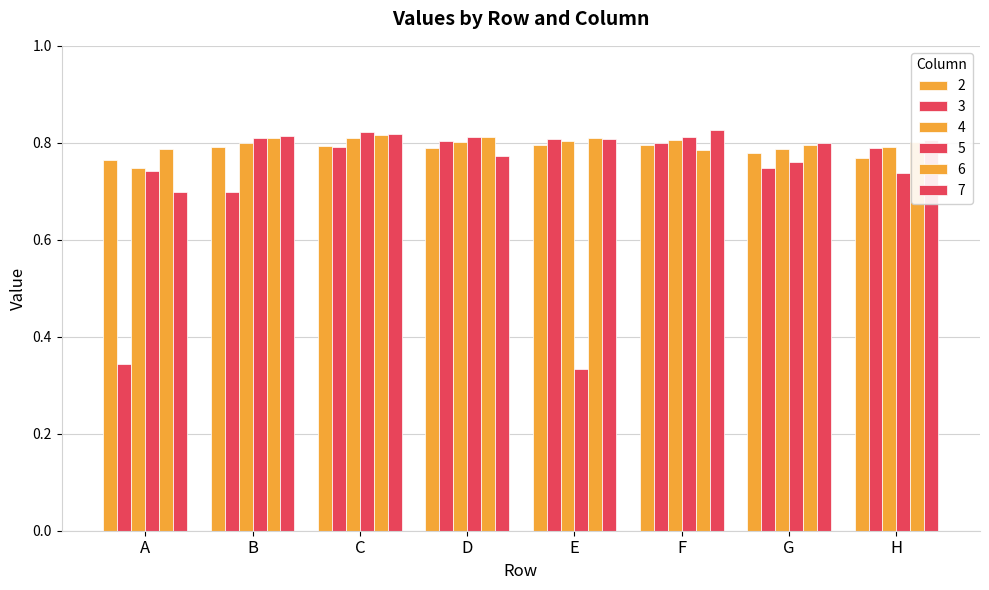

How many distinct data groups are displayed?

6